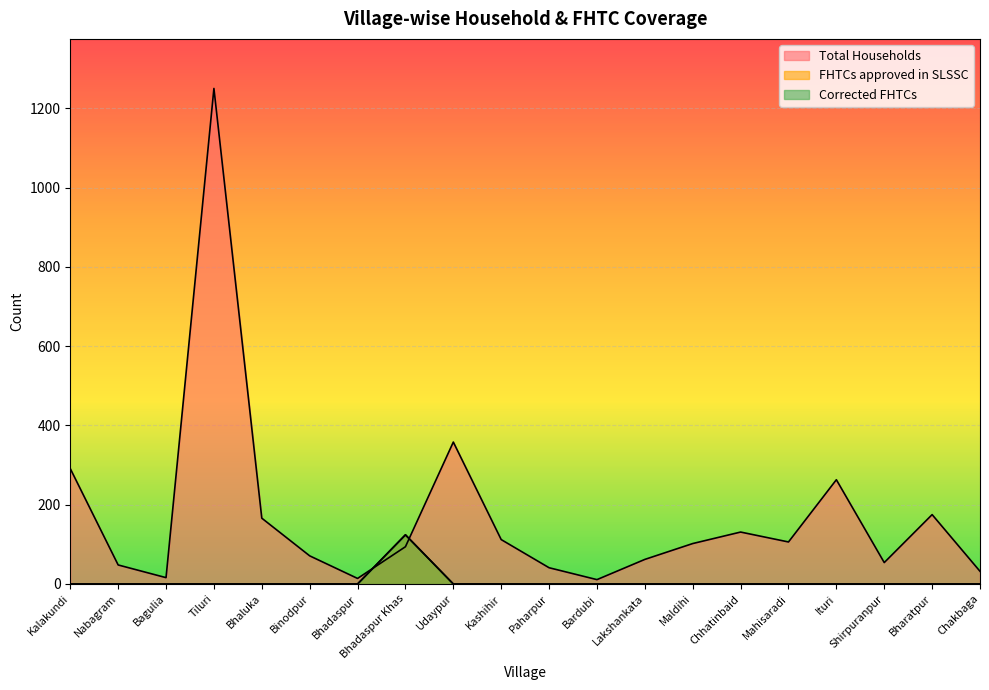

Reading left to right, list all the values displayed in this chart.

Total Households: 291	48	16	1250	166	71	14	94	358	112	41	11	62	102	131	106	263	54	175	32
FHTCs approved in SLSSC: 0	0	0	0	0	0	0	124	0	0	0	0	0	0	0	0	0	0	0	0
Corrected FHTCs: 0	0	0	0	0	0	0	124	0	0	0	0	0	0	0	0	0	0	0	0